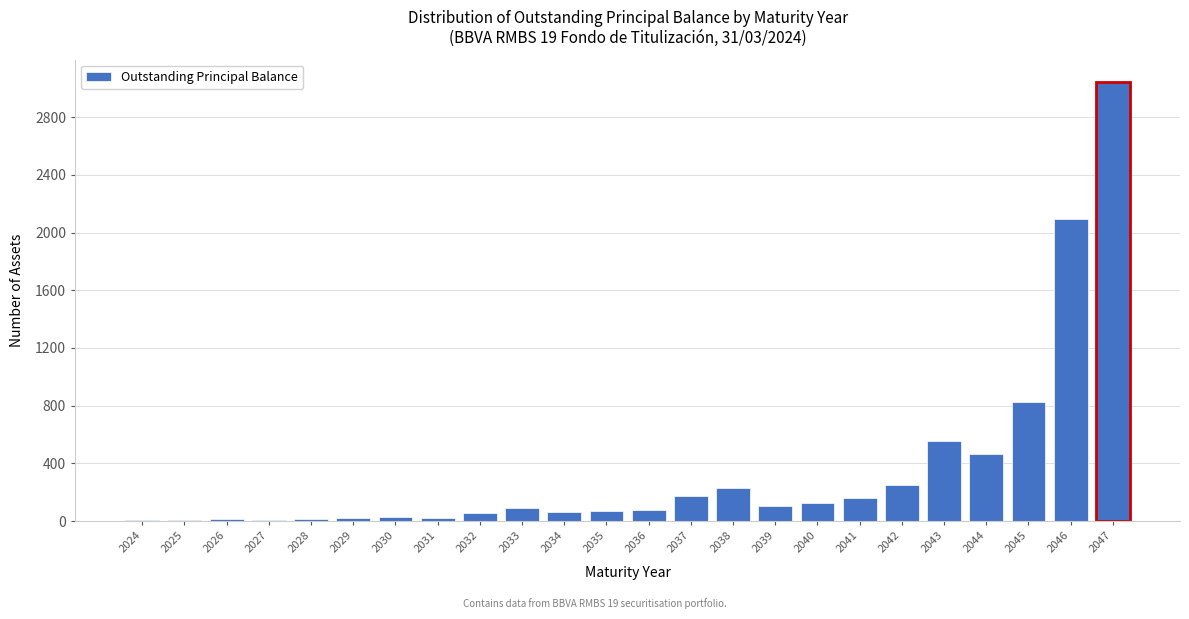

At which category does the chart reach its peak across all series?

2047